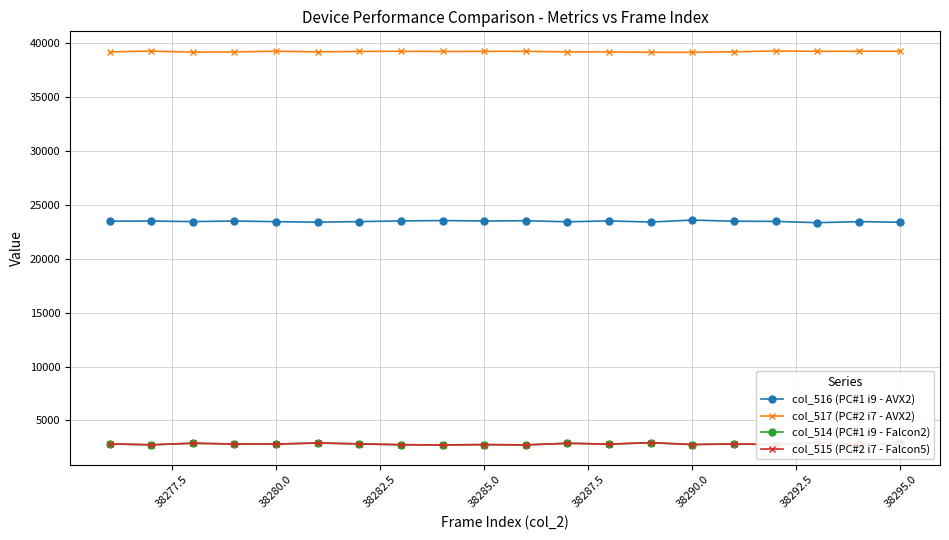

True or false: col_517 (PC#2 i7 - AVX2) and col_515 (PC#2 i7 - Falcon5) intersect in this chart.

False